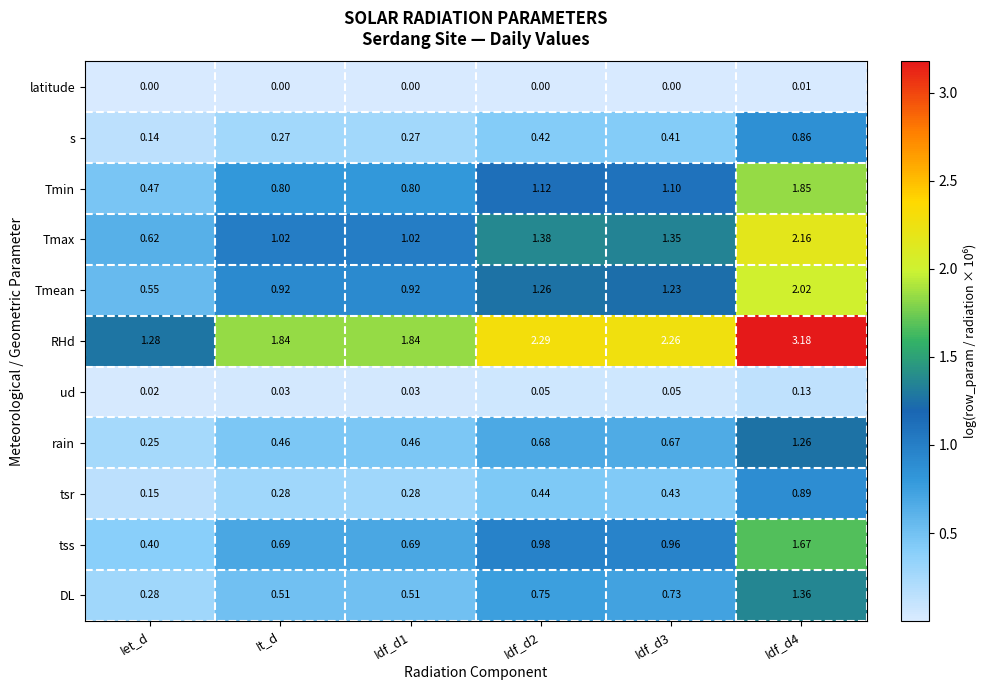

Which series has the largest total across all categories?

RHd